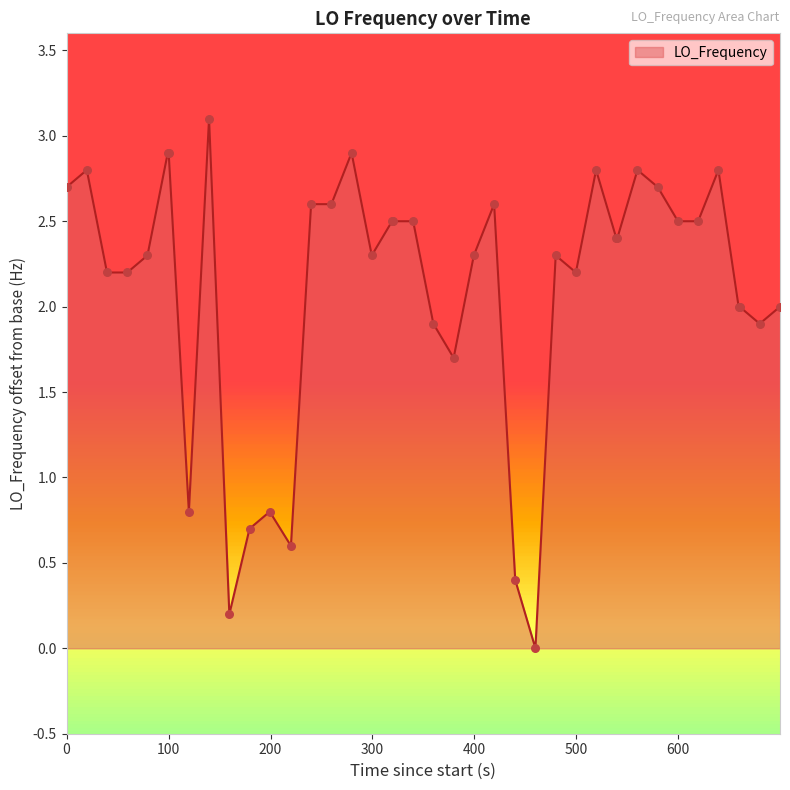

What is the greatest value displayed?

3.1